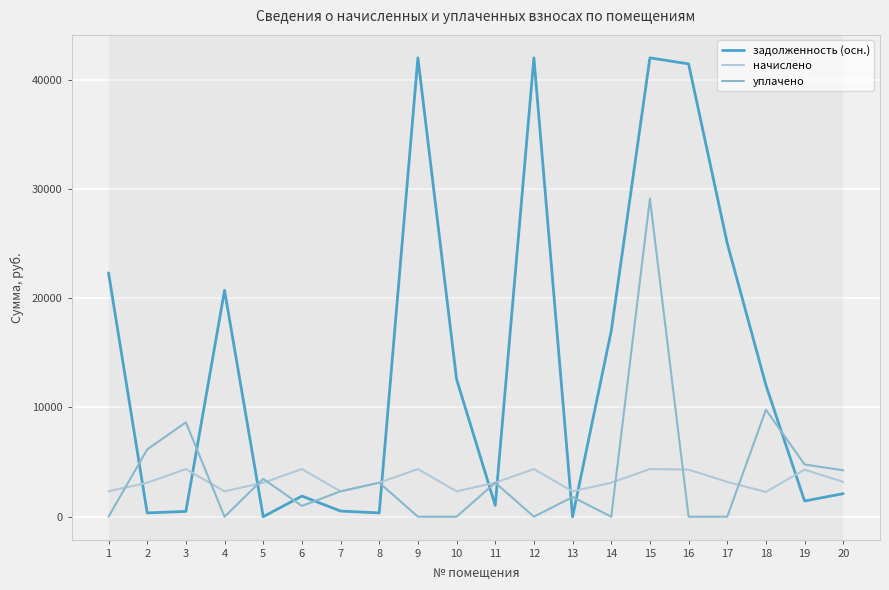

Which series ends up on top after the final intersection of уплачено and начислено?

уплачено